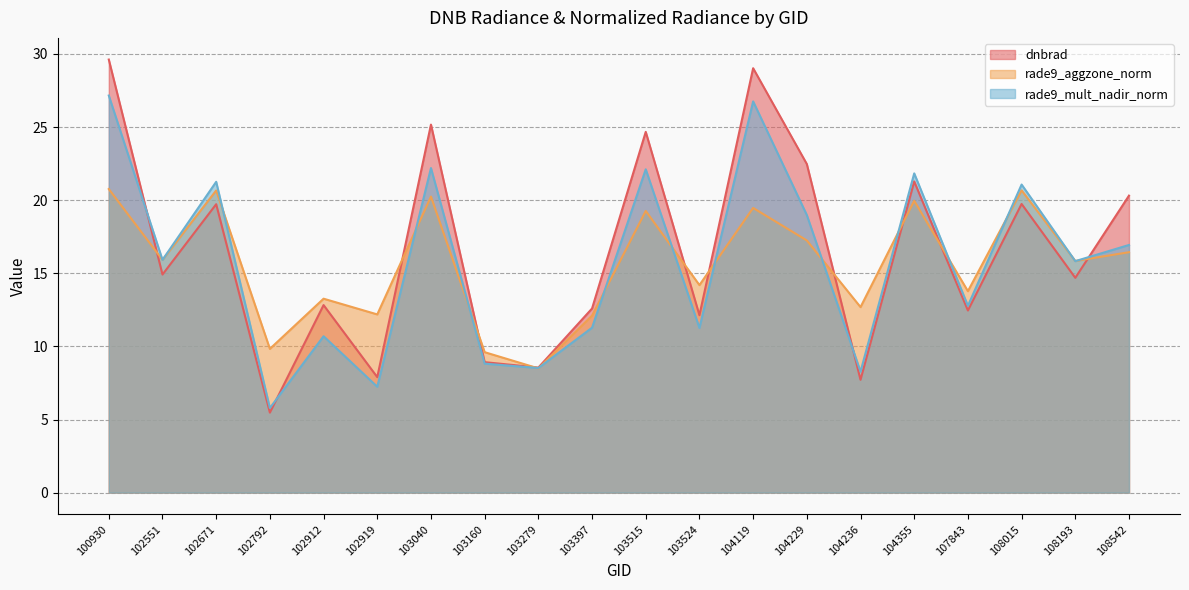

Count the number of data series in this chart.

3